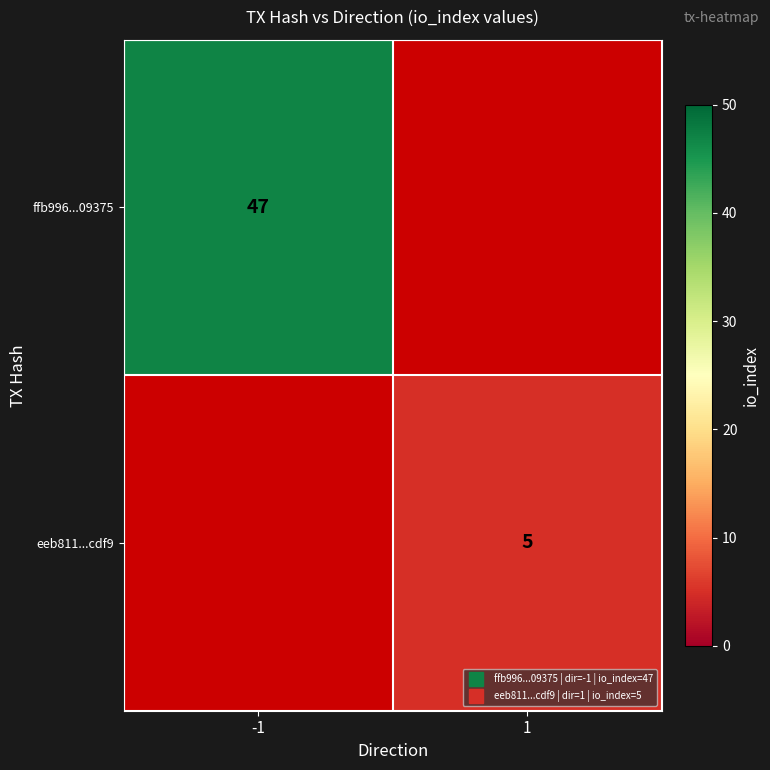

Rank the categories by ffb996...09375 value from highest to lowest.

-1, 1